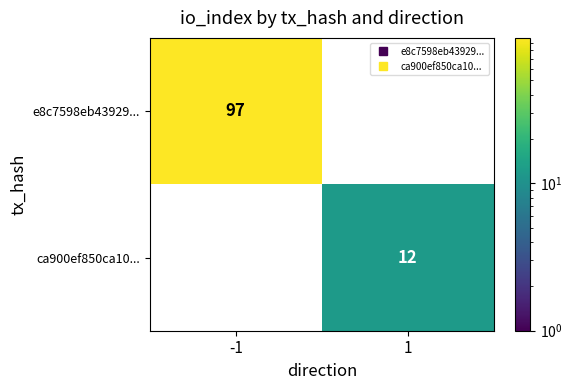

Is it true that ca900ef850ca10... equals 12.0 at 1?

True